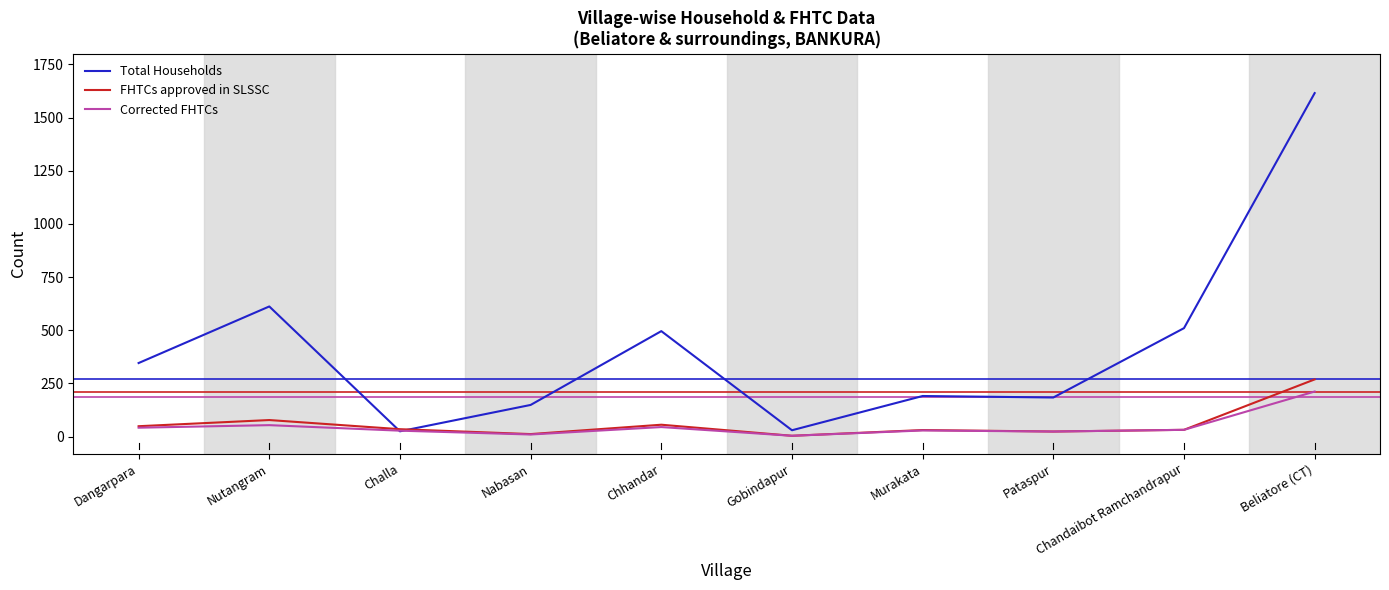

True or false: Total Households has a value of 74 at Pataspur.

False